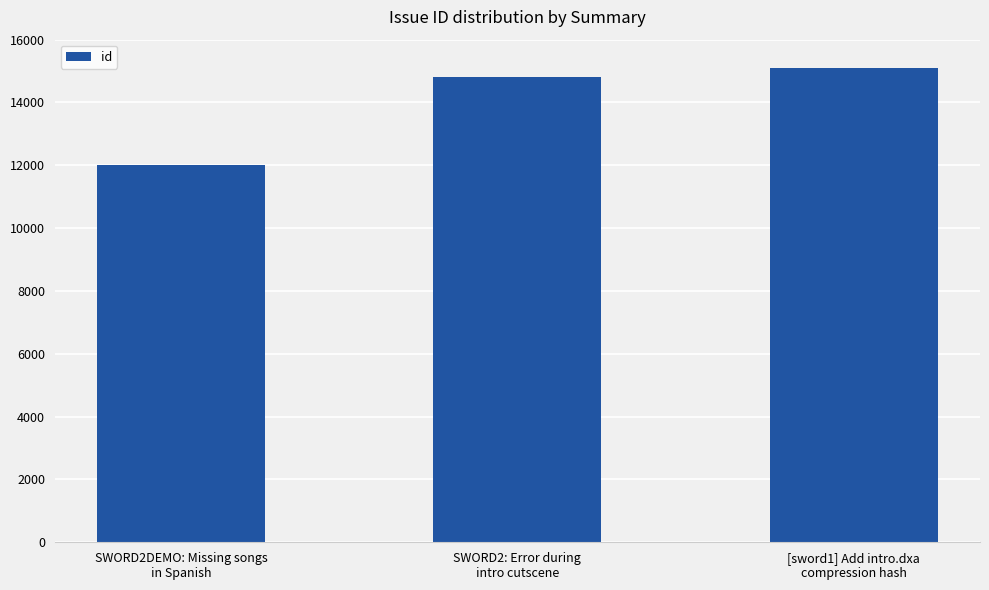

What is the sum of the values at [sword1] Add intro.dxa
compression hash and SWORD2: Error during
intro cutscene?

29913